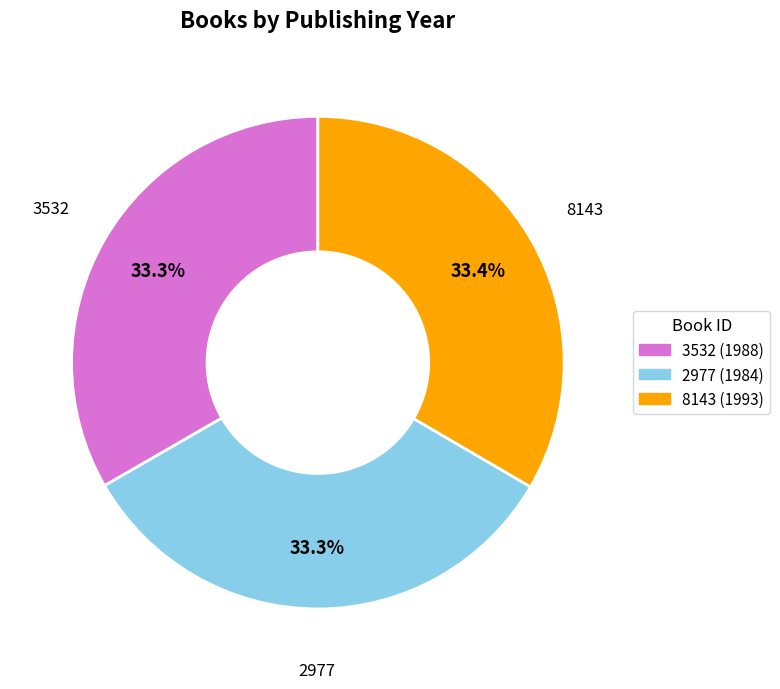

Approximately how many times larger is the value at 2977 compared to 3532?

1.0